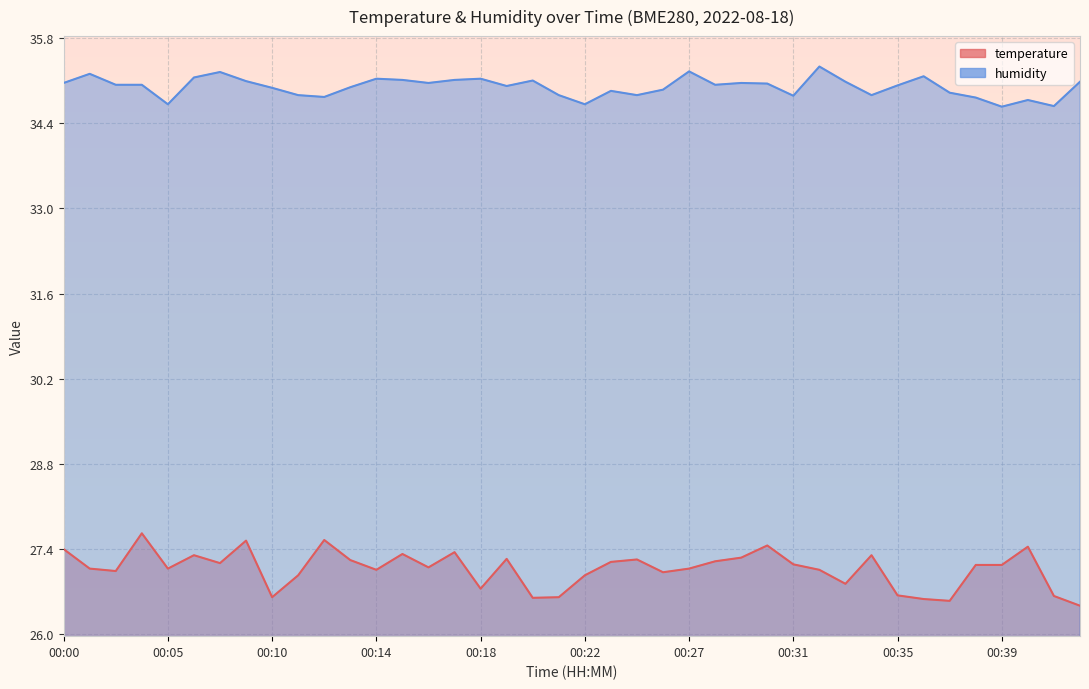

Reading left to right, extract all data points from this chart.

temperature: 00:00=27.4	00:02=27.1	00:03=27.0	00:04=27.7	00:05=27.1	00:06=27.3	00:08=27.2	00:09=27.5	00:10=26.6	00:11=27.0	00:12=27.6	00:13=27.2	00:14=27.1	00:15=27.3	00:16=27.1	00:17=27.4	00:18=26.8	00:19=27.2	00:20=26.6	00:21=26.6	00:22=27.0	00:23=27.2	00:24=27.2	00:26=27.0	00:27=27.1	00:28=27.2	00:29=27.3	00:30=27.5	00:31=27.1	00:32=27.1	00:33=26.8	00:34=27.3	00:35=26.6	00:36=26.6	00:37=26.6	00:38=27.1	00:39=27.1	00:40=27.4	00:41=26.6	00:43=26.5
humidity: 00:00=35.1	00:02=35.2	00:03=35.0	00:04=35.0	00:05=34.7	00:06=35.1	00:08=35.2	00:09=35.1	00:10=35.0	00:11=34.9	00:12=34.8	00:13=35.0	00:14=35.1	00:15=35.1	00:16=35.1	00:17=35.1	00:18=35.1	00:19=35.0	00:20=35.1	00:21=34.9	00:22=34.7	00:23=34.9	00:24=34.9	00:26=35.0	00:27=35.2	00:28=35.0	00:29=35.1	00:30=35.0	00:31=34.9	00:32=35.3	00:33=35.1	00:34=34.9	00:35=35.0	00:36=35.2	00:37=34.9	00:38=34.8	00:39=34.7	00:40=34.8	00:41=34.7	00:43=35.1